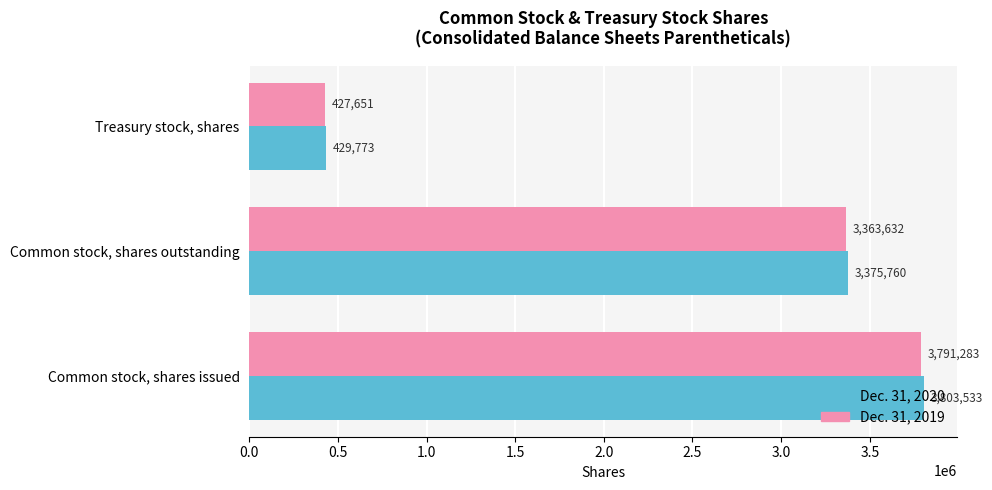

At which label is Dec. 31, 2020 closest to 2116653?

Common stock, shares outstanding